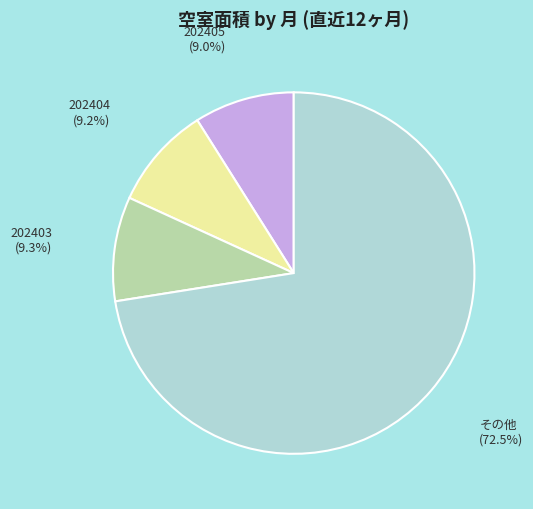

To the nearest percent, what is the difference between the largest and smallest slice percentages?

64%